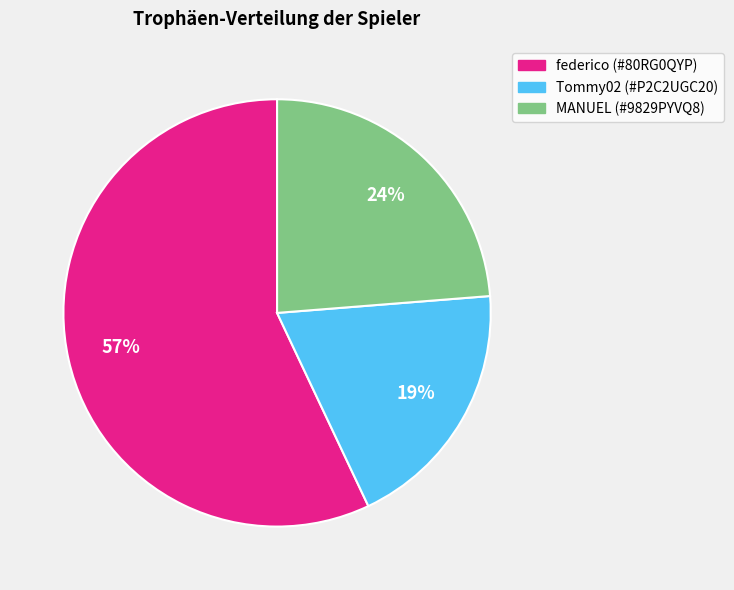

How many segments does this pie chart have?

3